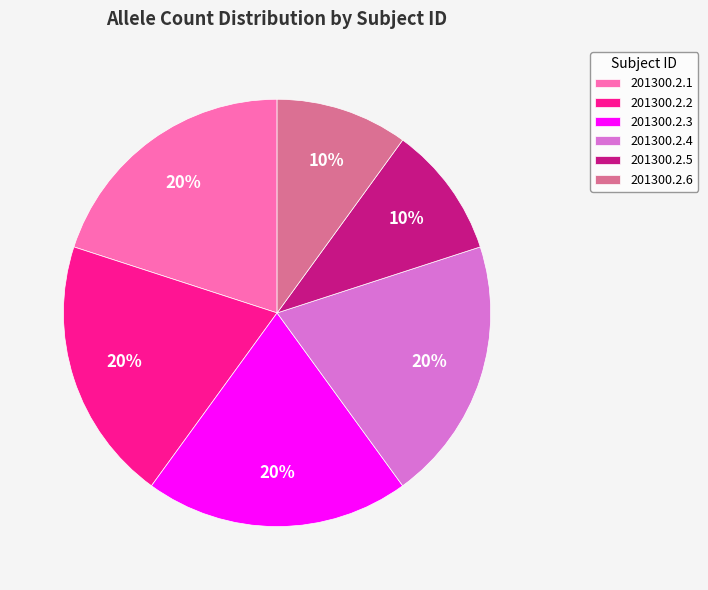

To the nearest percent, what portion does 201300.2.2 represent?

20%